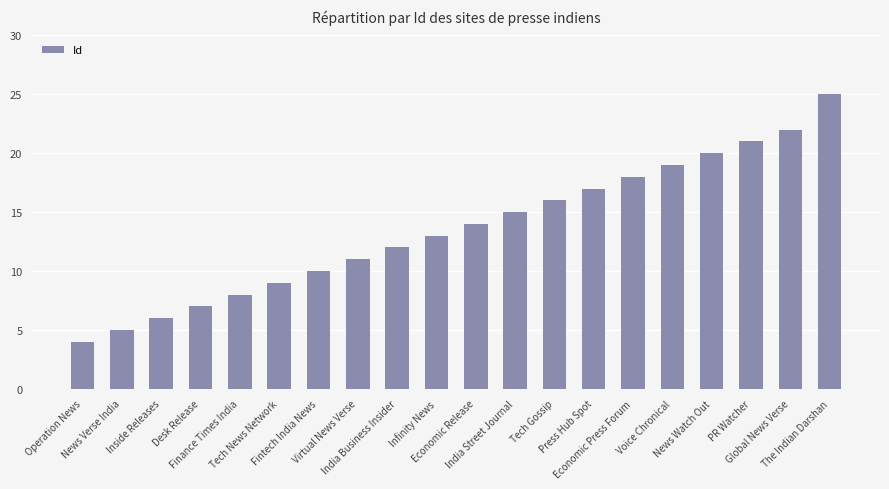

Which category has the lowest value across all series?

Operation News